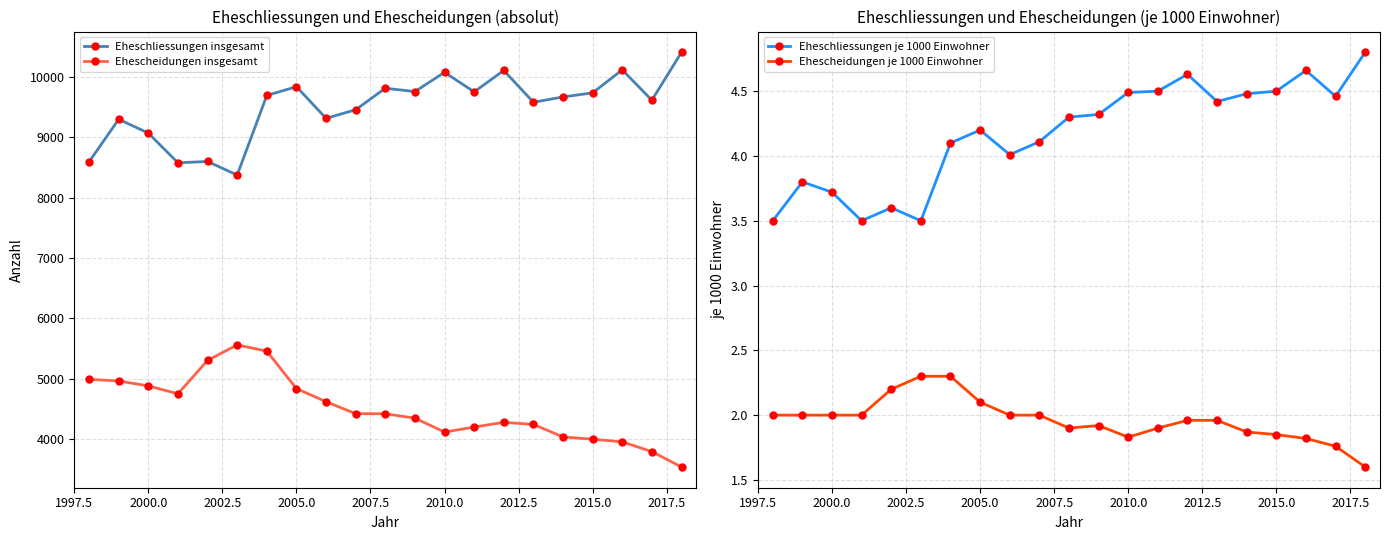

The value of Eheschliessungen je 1000 Einwohner at 2015.0 is 4.5. True or false?

True